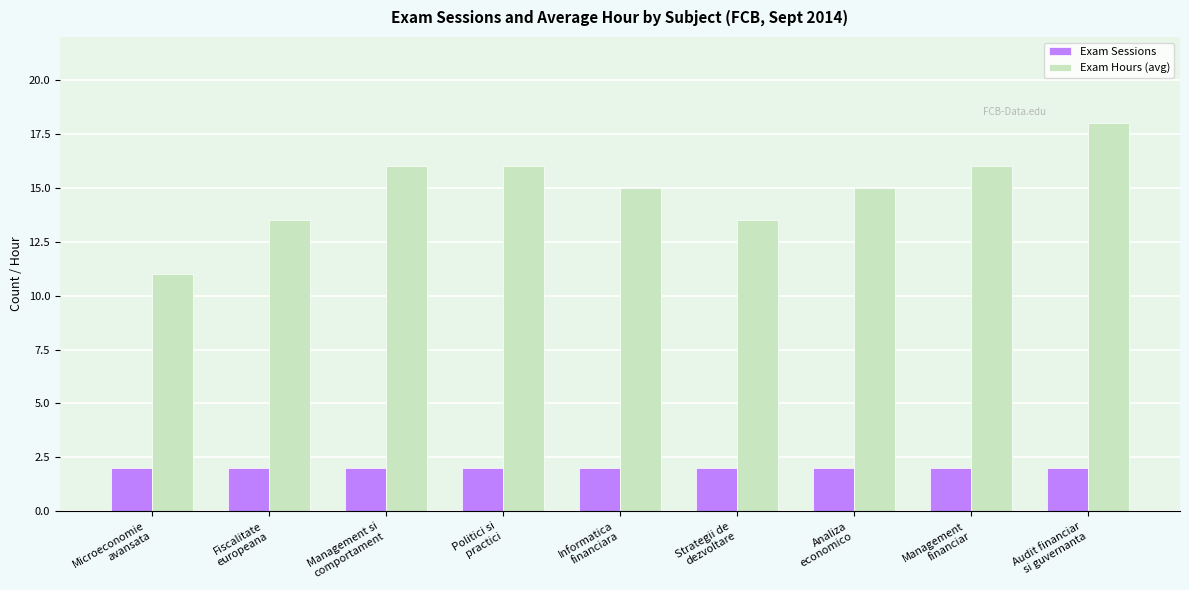

What is the difference between the Exam Hours (avg) values at Analiza
economico and Audit financiar
si guvernanta?

3.0